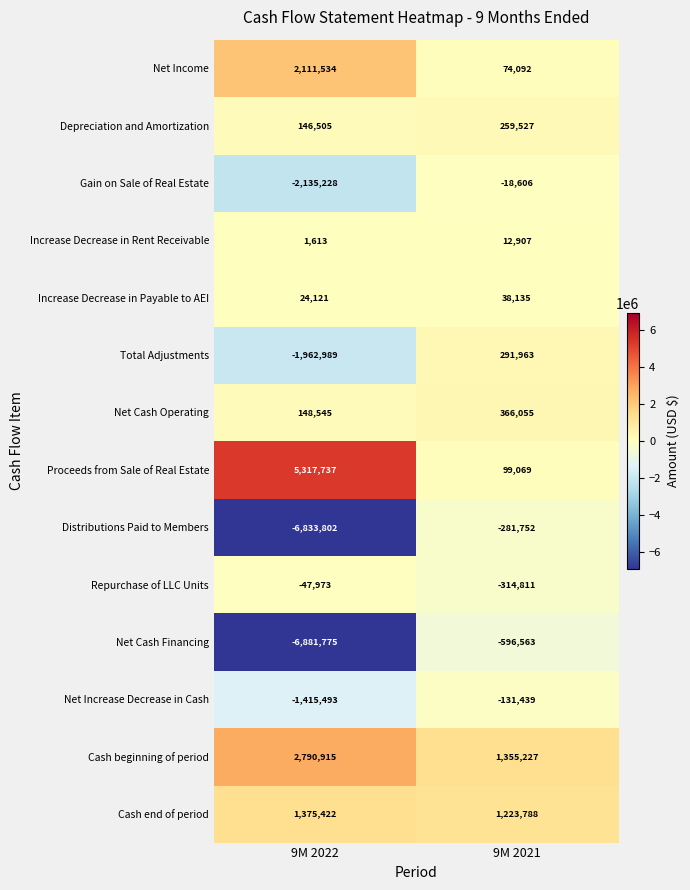

At which category does the chart reach its minimum across all series?

9M 2022